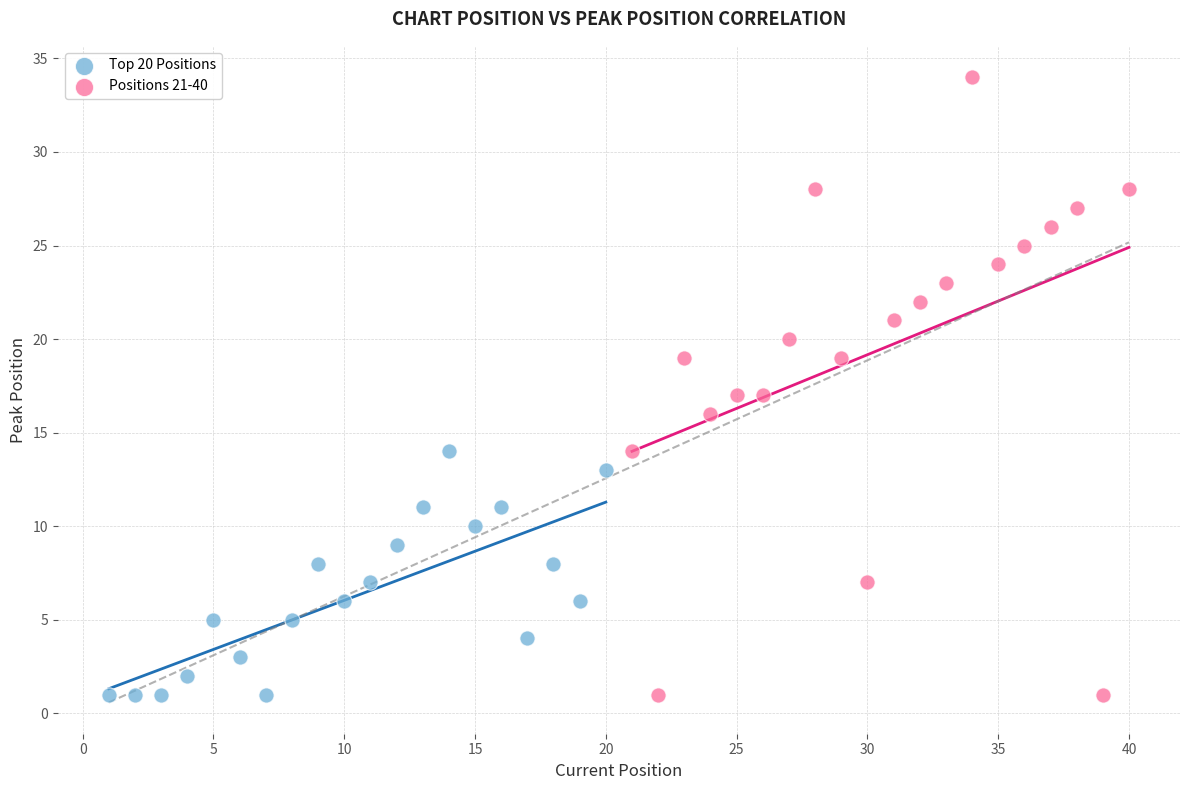

Which series contains the highest Y value?

Positions 21-40